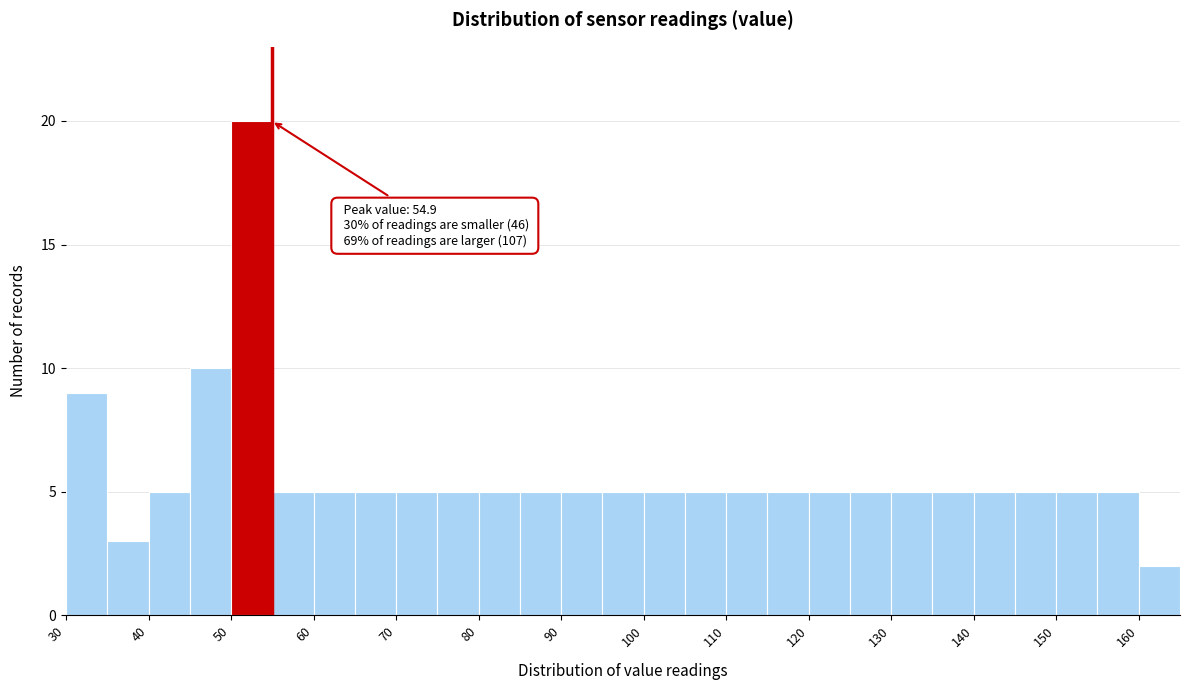

Over which range of the x-axis is the bar tallest?

50 to 55